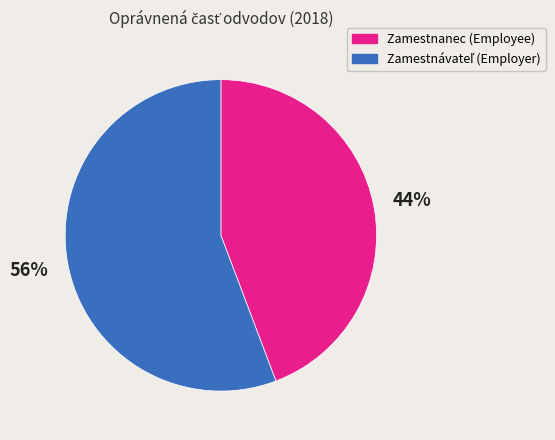

To the nearest percent, what is the difference between the largest and smallest slice percentages?

12%